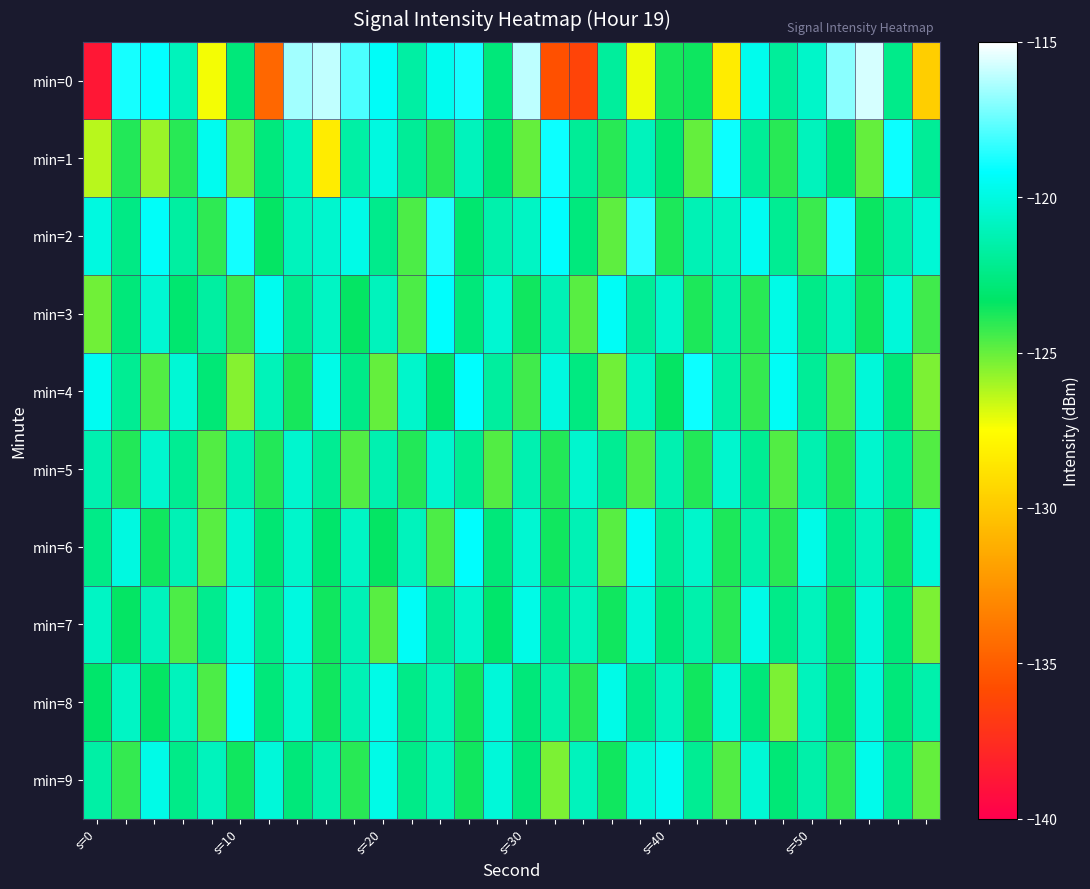

How many distinct data groups are displayed?

10